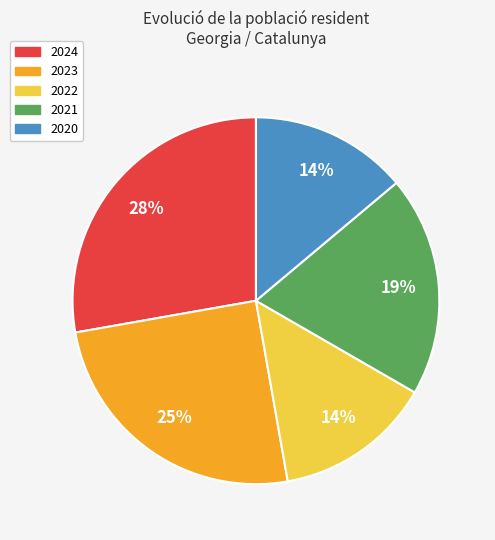

Is there a majority slice in this chart?

No